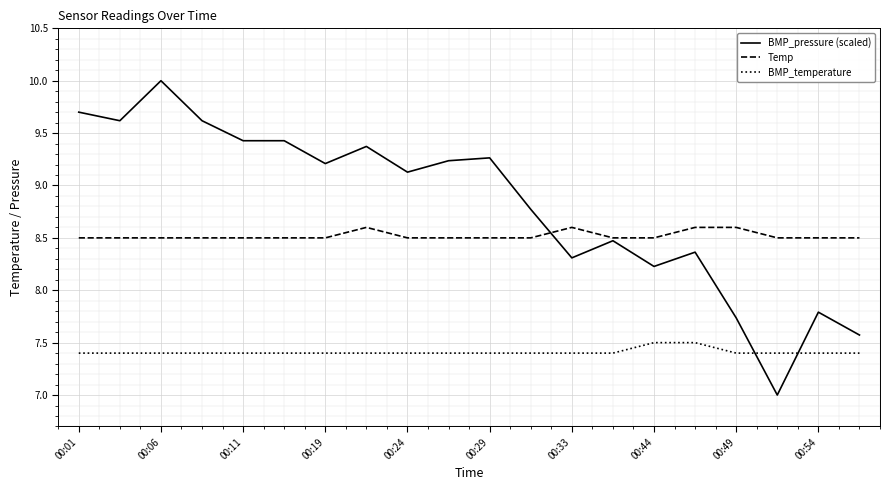

How many Temp values are between 8 and 9?

20